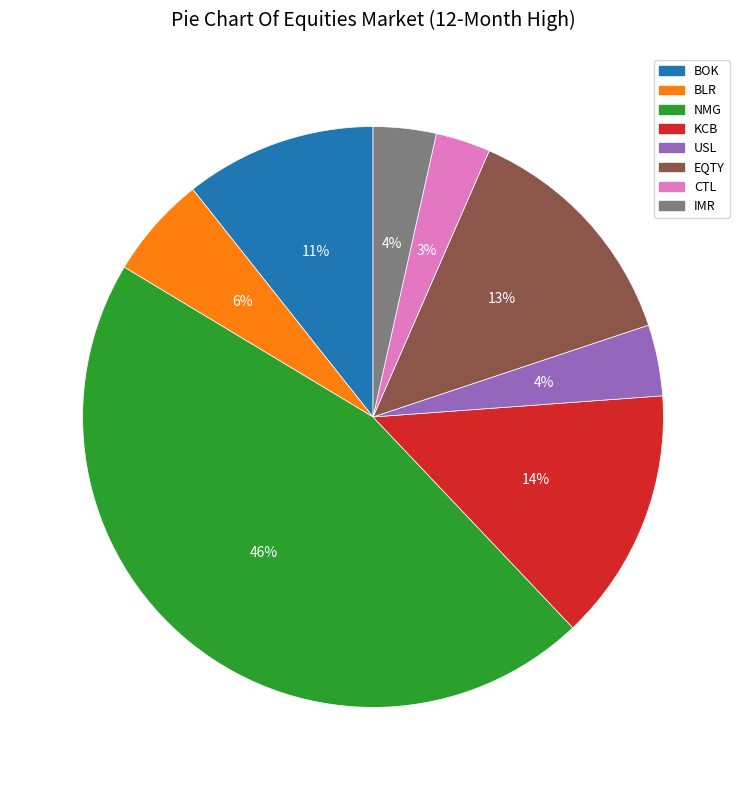

How many segments does this pie chart have?

8